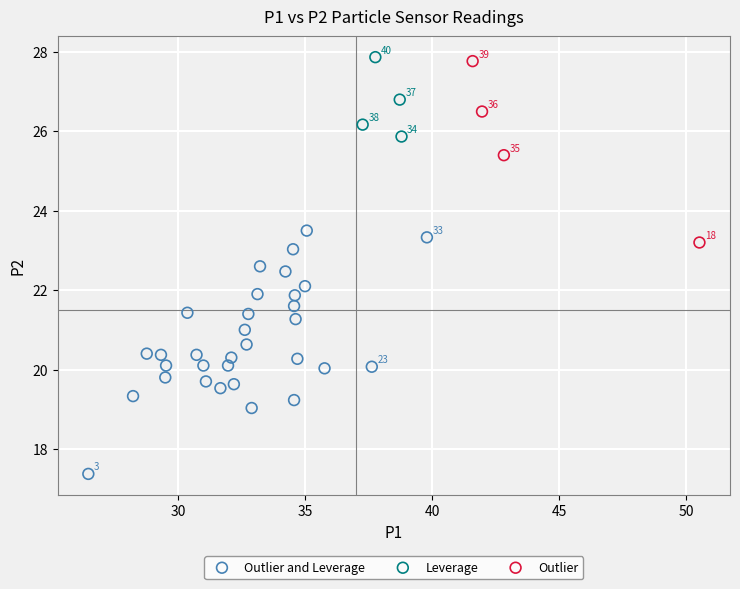

Which series reaches the minimum Y coordinate?

Outlier and Leverage